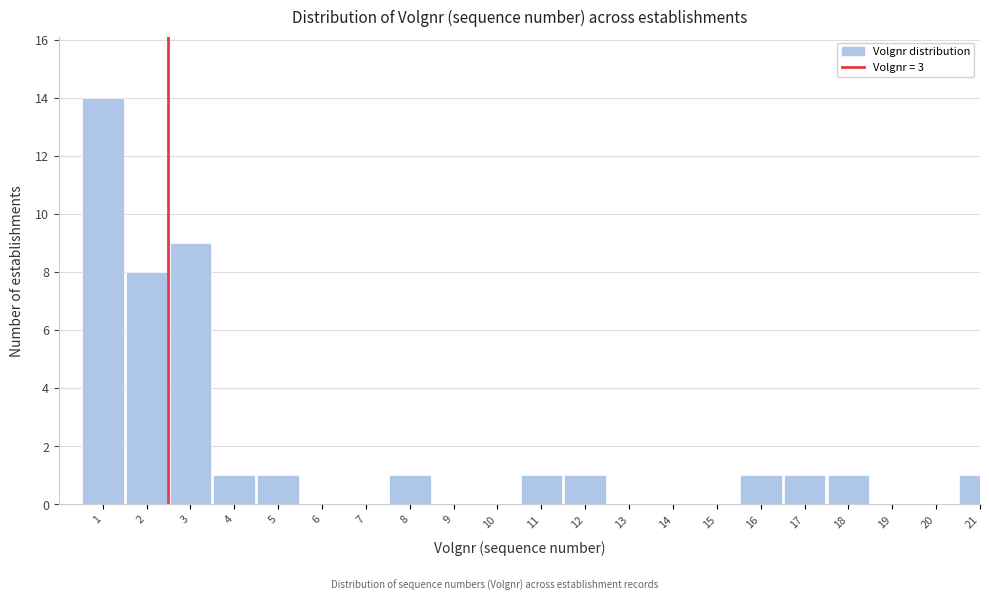

Reading left to right, extract all data points from this chart.

1=14	2=8	3=9	4=1	5=1	6=0	7=0	8=1	9=0	10=0	11=1	12=1	13=0	14=0	15=0	16=1	17=1	18=1	19=0	20=0	21=1